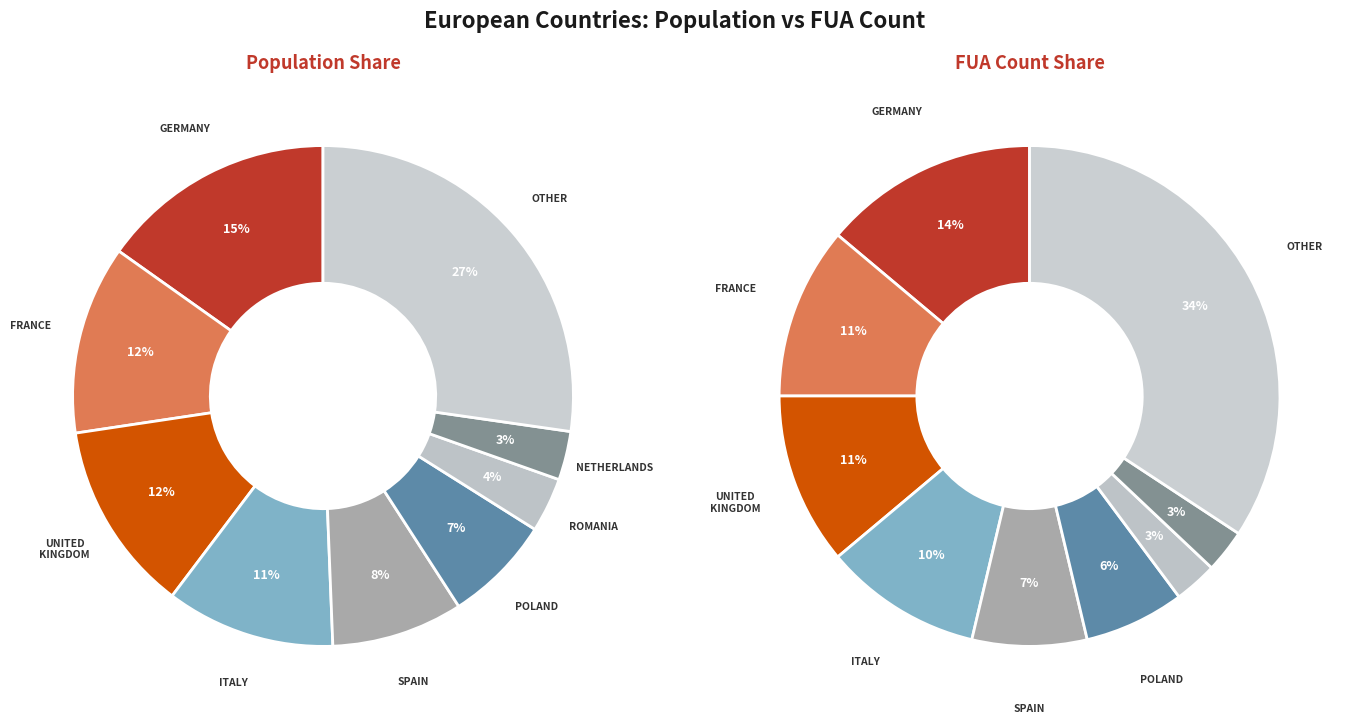

Between France and Italy, which is larger?

France